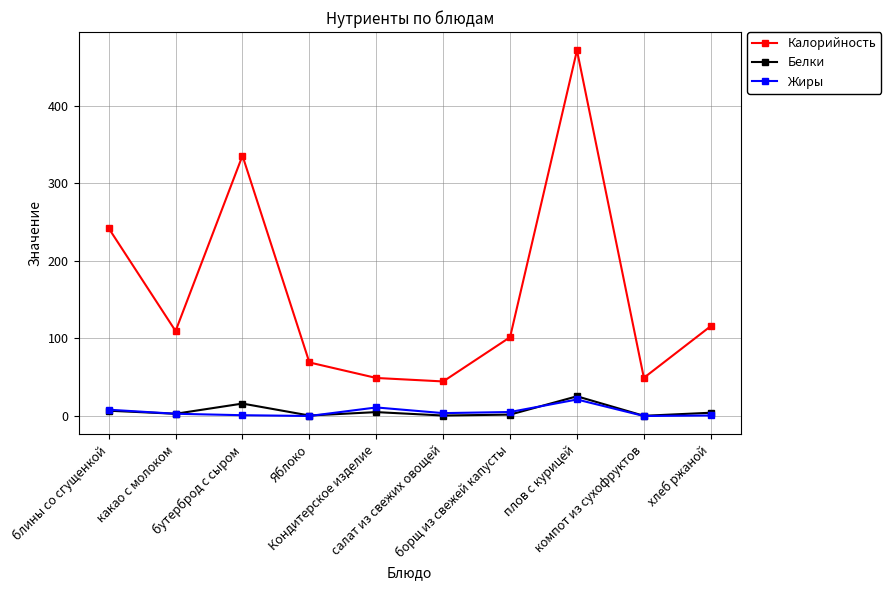

True or false: Калорийность has more than 1 interior local peaks.

True